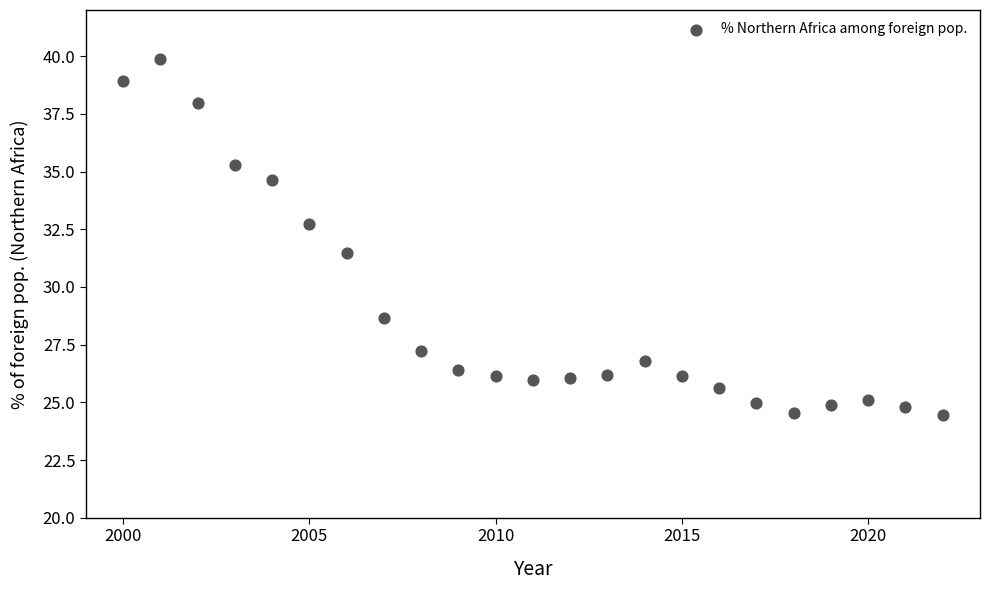

What is the range of Y values (max minus min)?

15.4